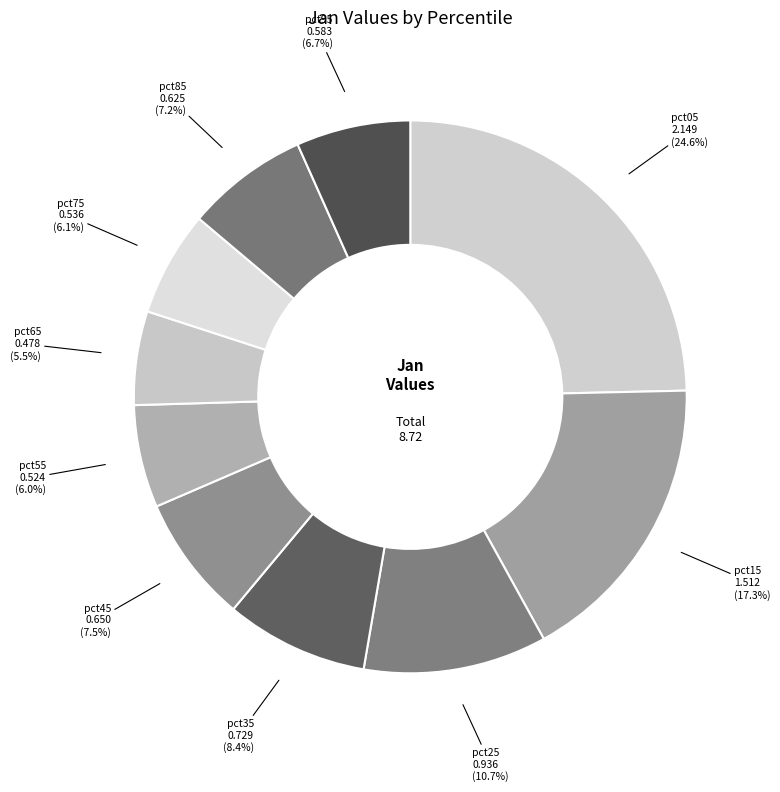

Does pct25 represent more than half of the total?

No